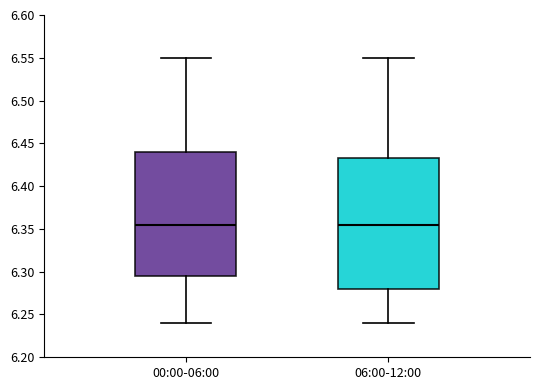

Reading left to right, read every box against the y-axis: the position of its median line, the range the box covers, and the ends of its whiskers. The values are not printed on the chart, so give them approximately, as read against the axis.

00:00-06:00: median 6.355, box 6.295 to 6.440, whiskers 6.240 to 6.550
06:00-12:00: median 6.355, box 6.280 to 6.435, whiskers 6.240 to 6.550